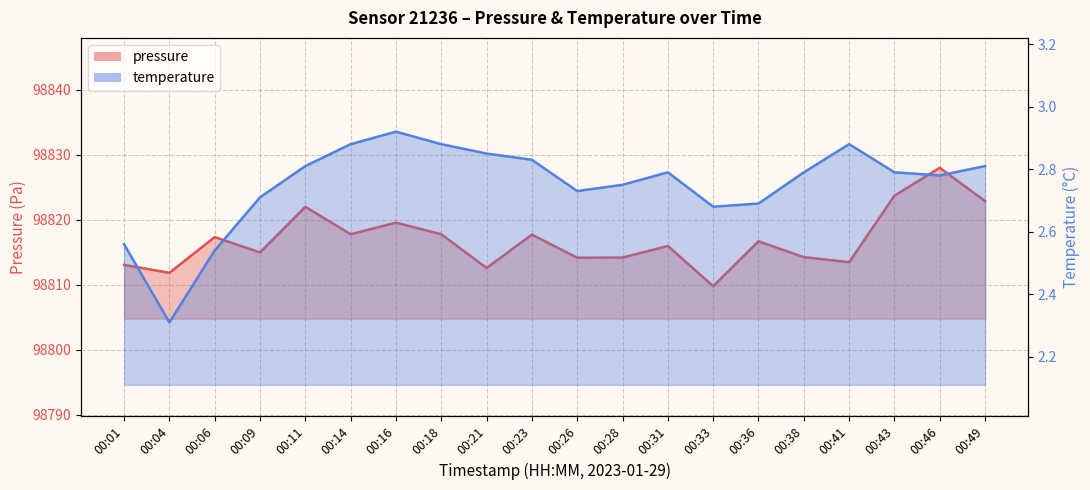

What is the approximate value of temperature at 00:21?

2.9